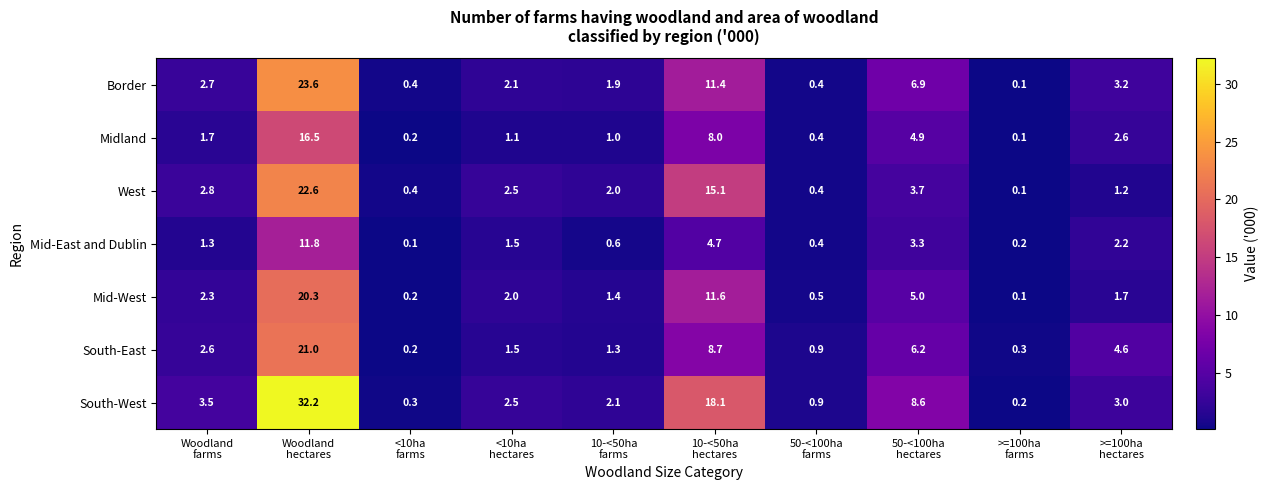

What is the difference between the second highest and minimum values in the Mid-East and Dublin series?

4.6